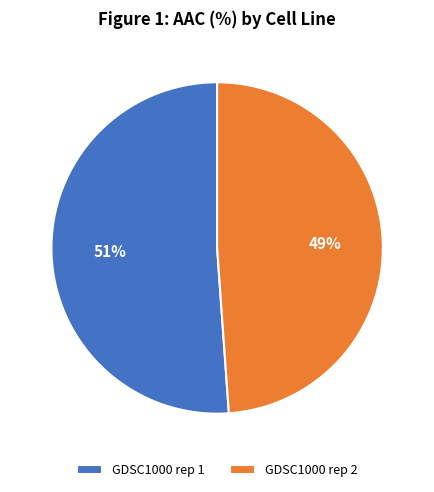

What percentage is the GDSC1000 rep 1 slice, to the nearest percent?

51%